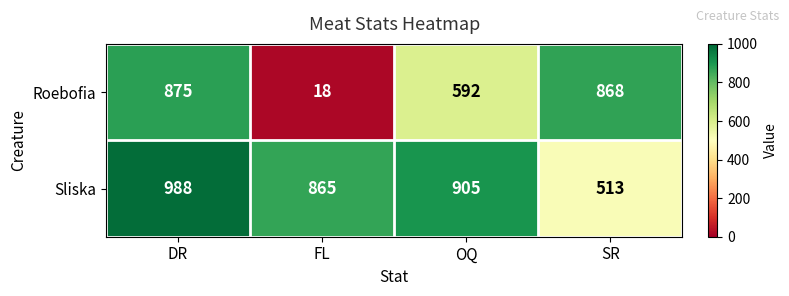

What is the average value of the Sliska series?

818